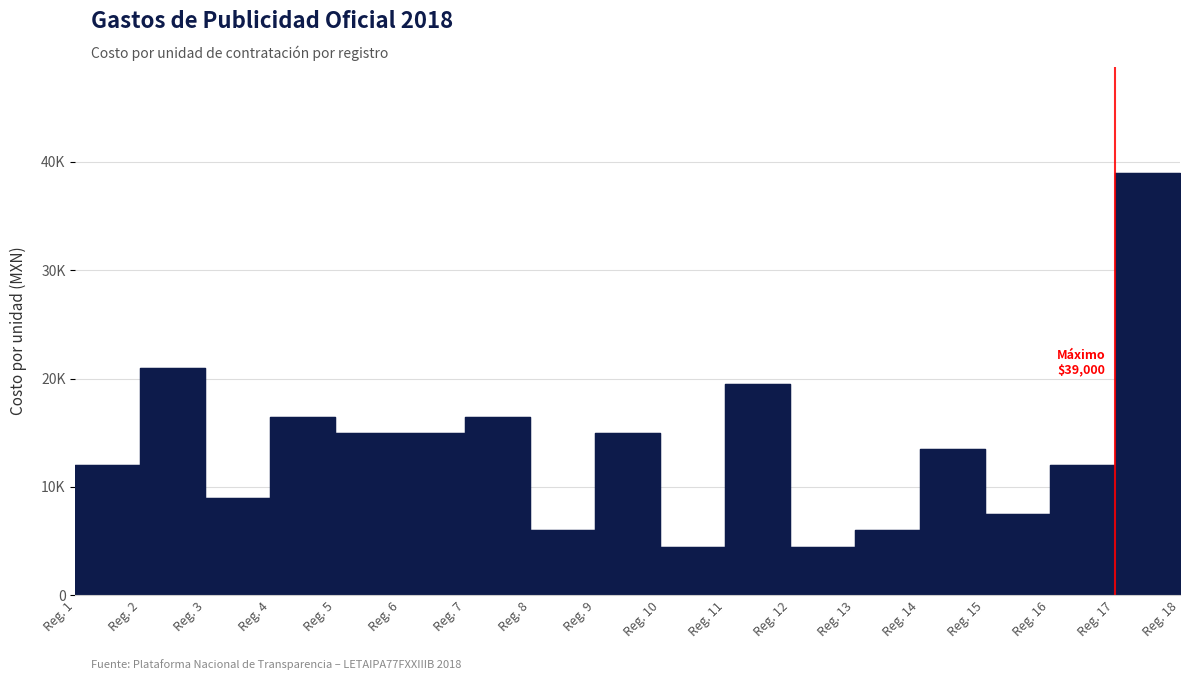

The value at 4 is 10286. True or false?

False